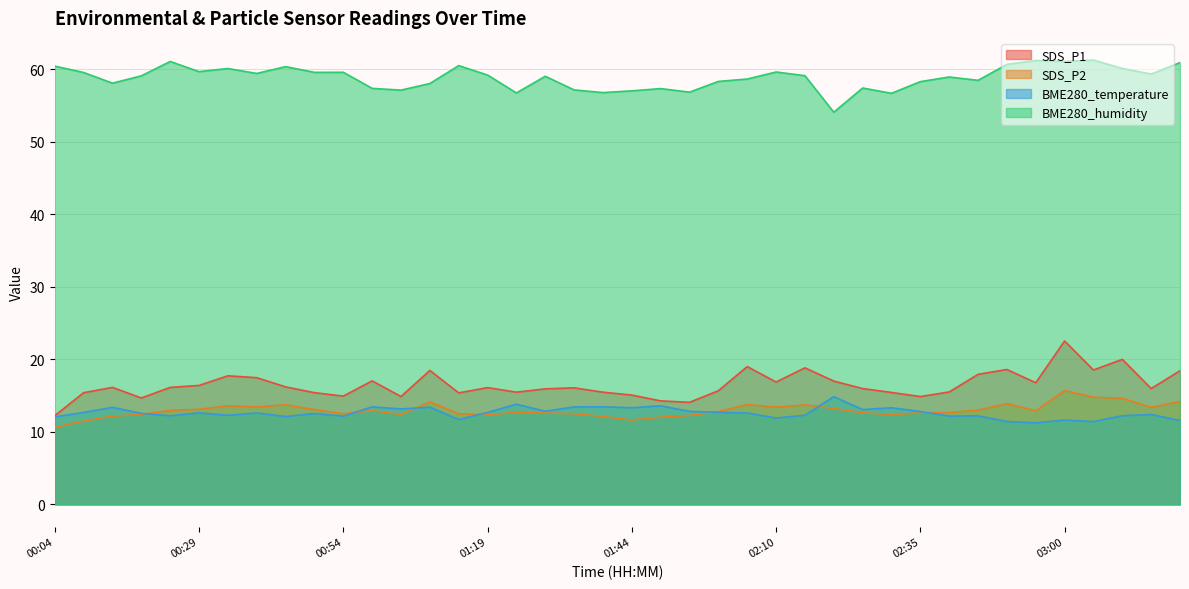

Rank the categories by BME280_temperature value from highest to lowest.

02:20, 01:24, 01:49, 01:39, 00:59, 01:34, 01:09, 00:14, 01:44, 02:30, 01:04, 02:25, 01:29, 01:55, 02:35, 02:00, 00:09, 01:19, 00:29, 00:39, 02:05, 00:19, 00:49, 03:15, 02:15, 00:34, 03:10, 00:24, 02:45, 02:40, 00:54, 00:44, 00:04, 02:10, 01:14, 03:00, 03:20, 02:50, 03:05, 02:55